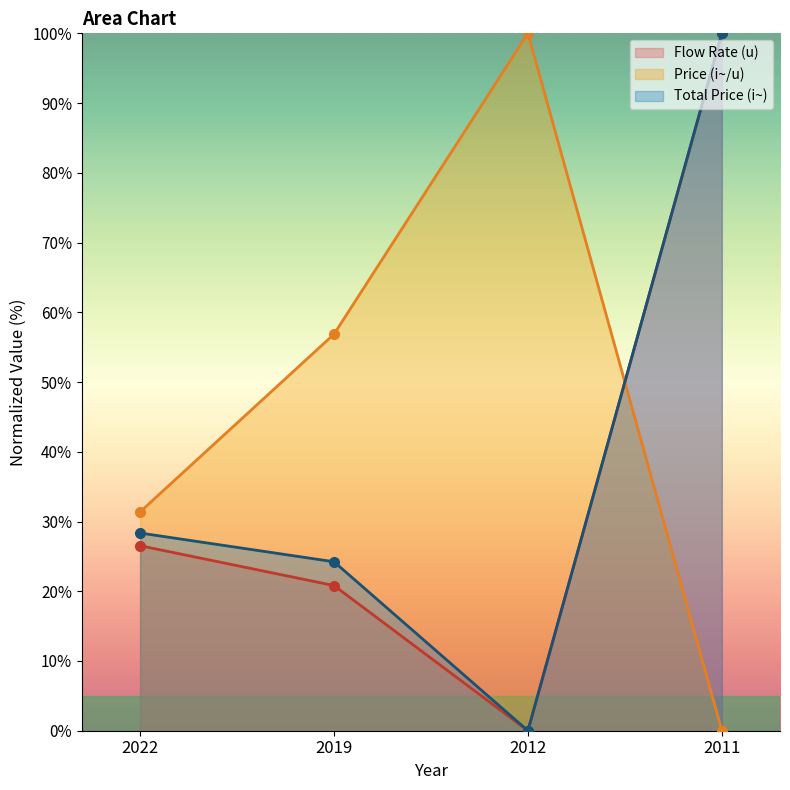

How many lines are shown in the chart?

3